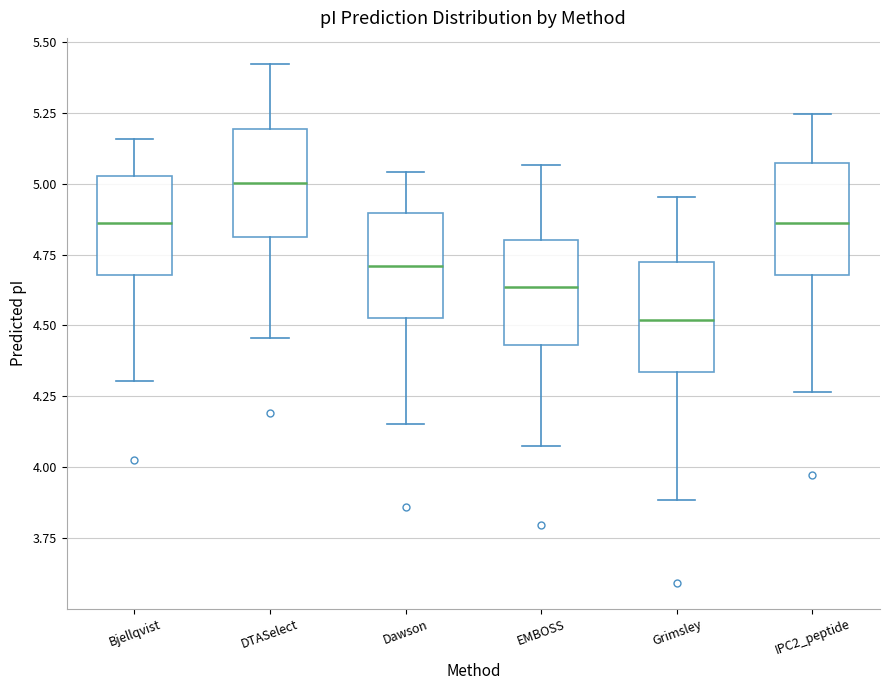

Which box's median line is the lowest?

Grimsley